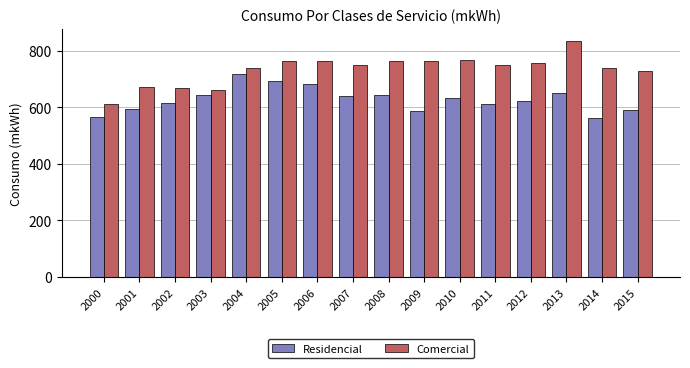

Where is Comercial nearest to the value 724?

2015